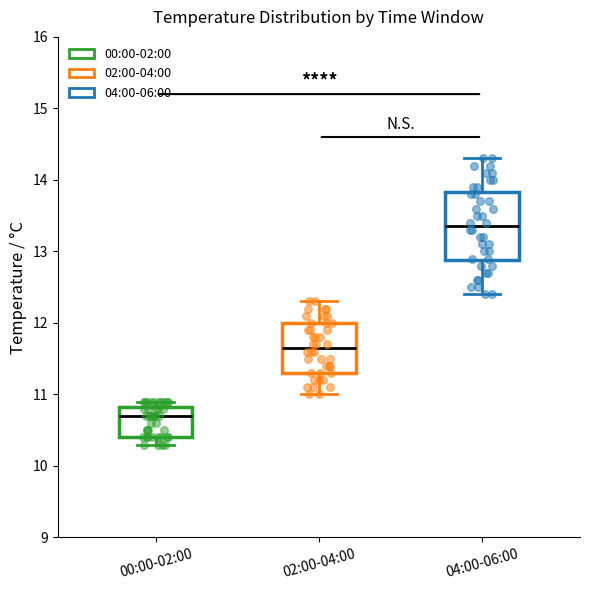

Reading left to right, transcribe this box plot: for each box, give where its median line is, the range the box spans, and where its two whiskers end, as read against the y-axis. The values are not printed on the chart, so give them approximately, as read against the axis.

00:00-02:00: median 10.7, box 10.4 to 10.8, whiskers 10.3 to 10.9
02:00-04:00: median 11.7, box 11.3 to 12.0, whiskers 11.0 to 12.3
04:00-06:00: median 13.4, box 12.9 to 13.8, whiskers 12.4 to 14.3